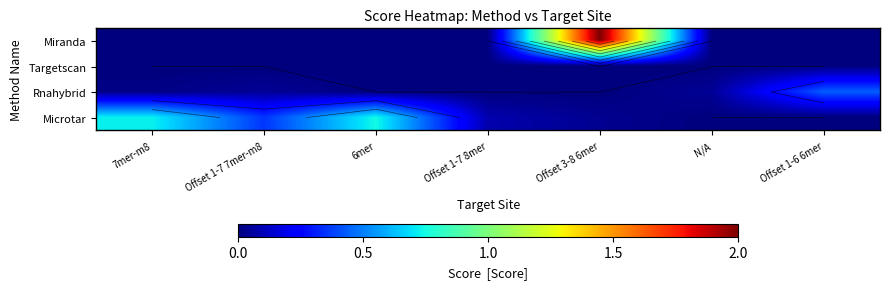

Which category has the lowest value across all series?

N/A